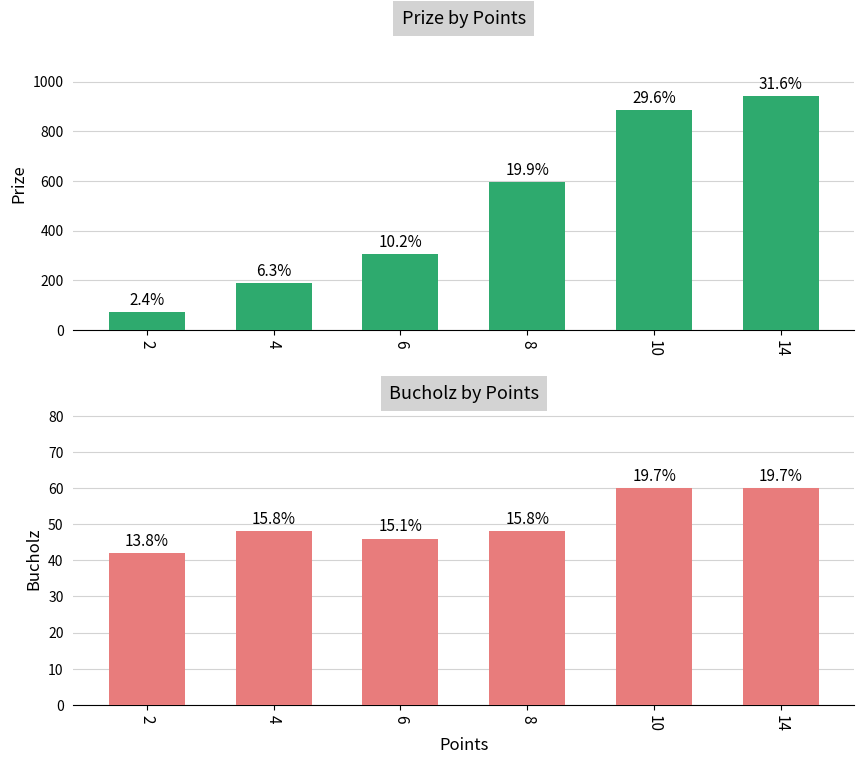

What is the minimum value shown in the chart?

42